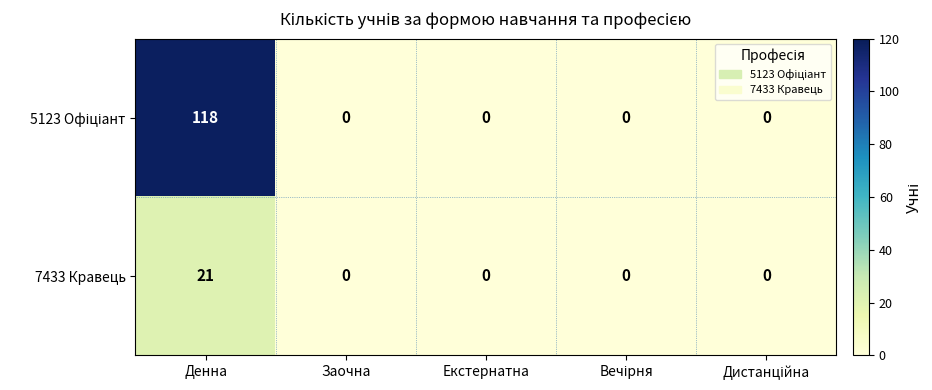

How many positive values does the 7433 Кравець series have?

1